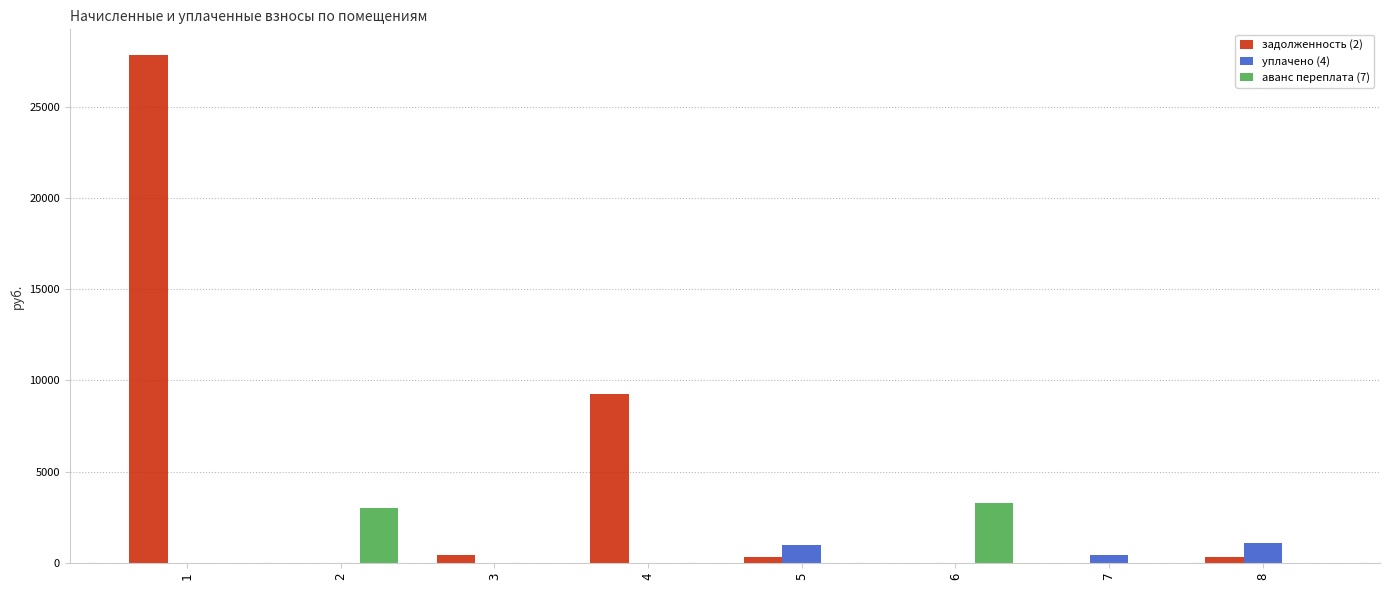

What is the total value across all series at 6?

3281.4